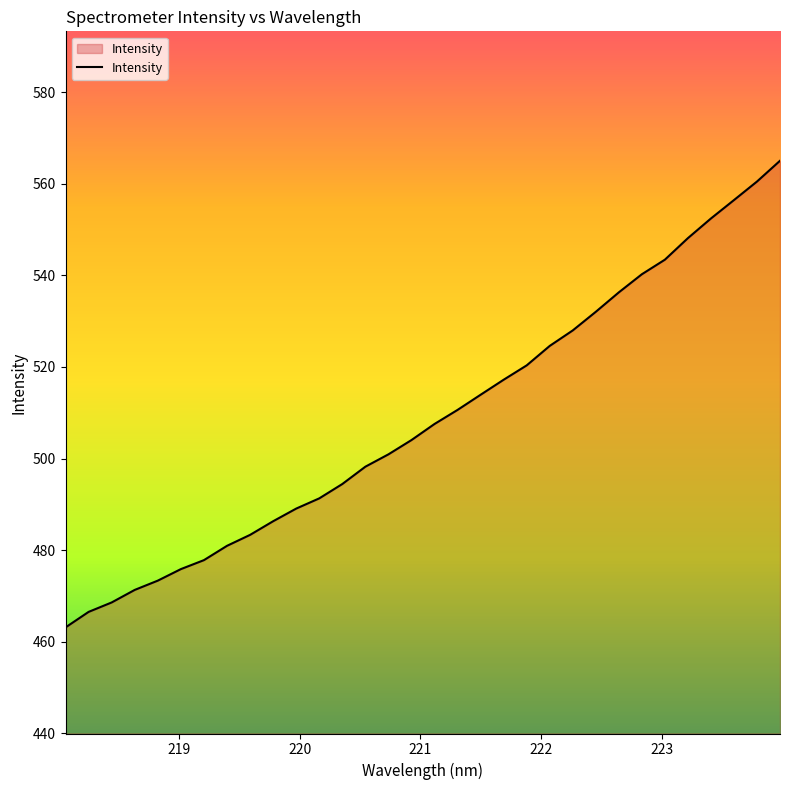

What is the maximum value shown in the chart?

565.0